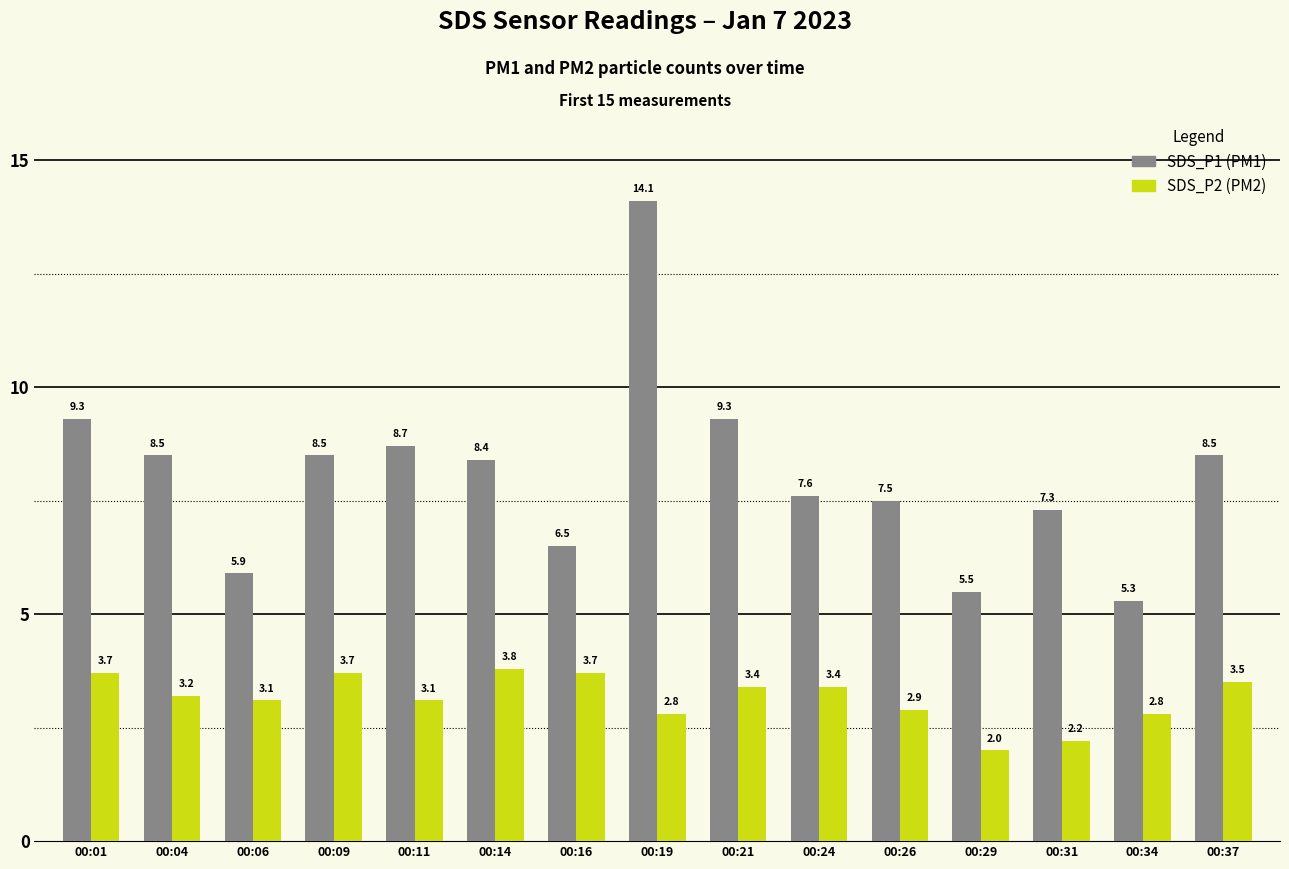

What is the smallest value displayed?

2.0